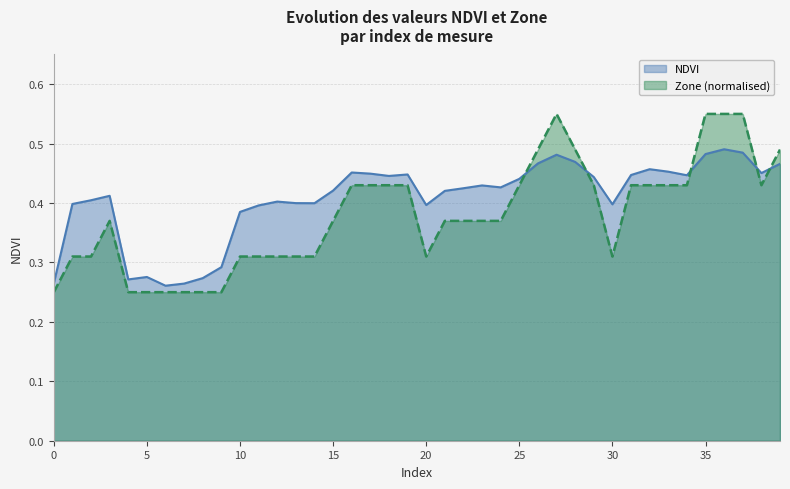

What is the greatest value displayed?

0.6